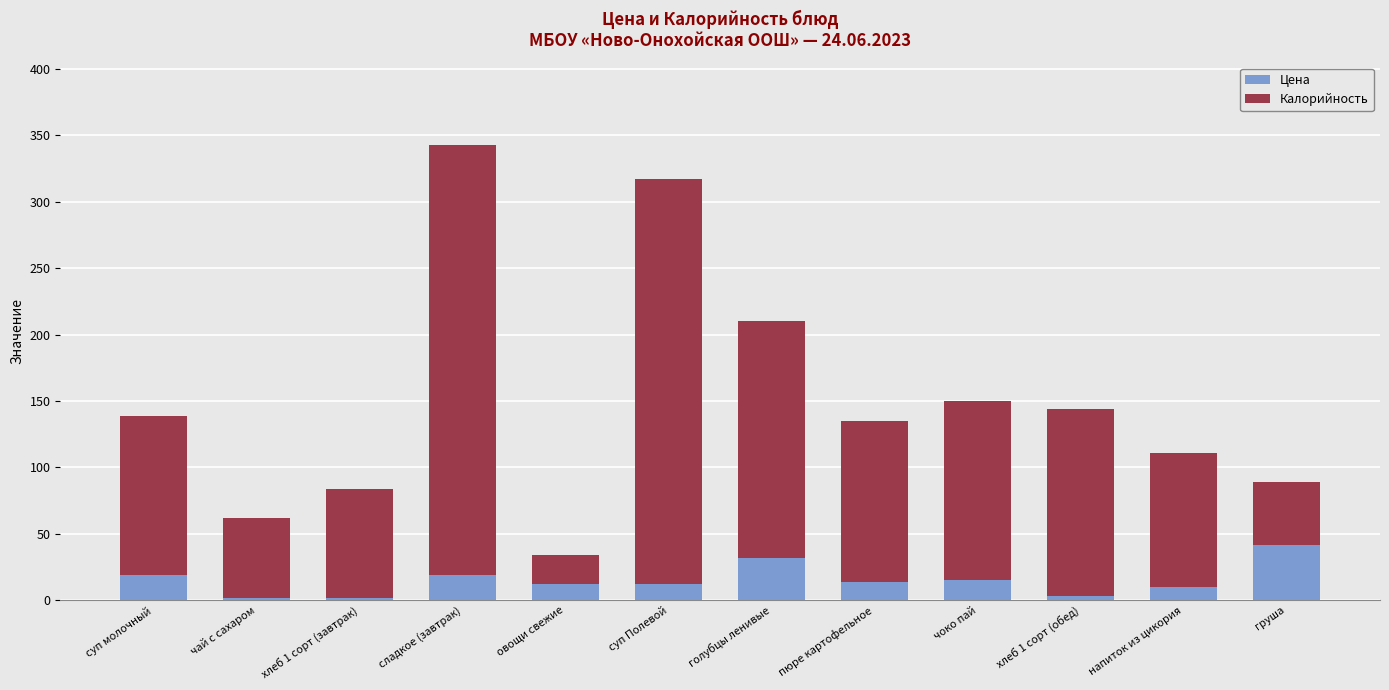

What is the highest value of the Цена series?

42.0